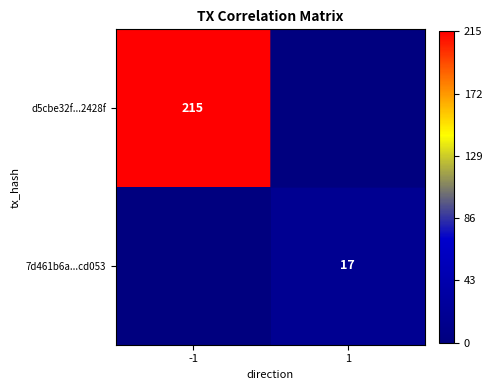

True or false: 7d461b6a...cd053 has a value of 25 at 1.

False